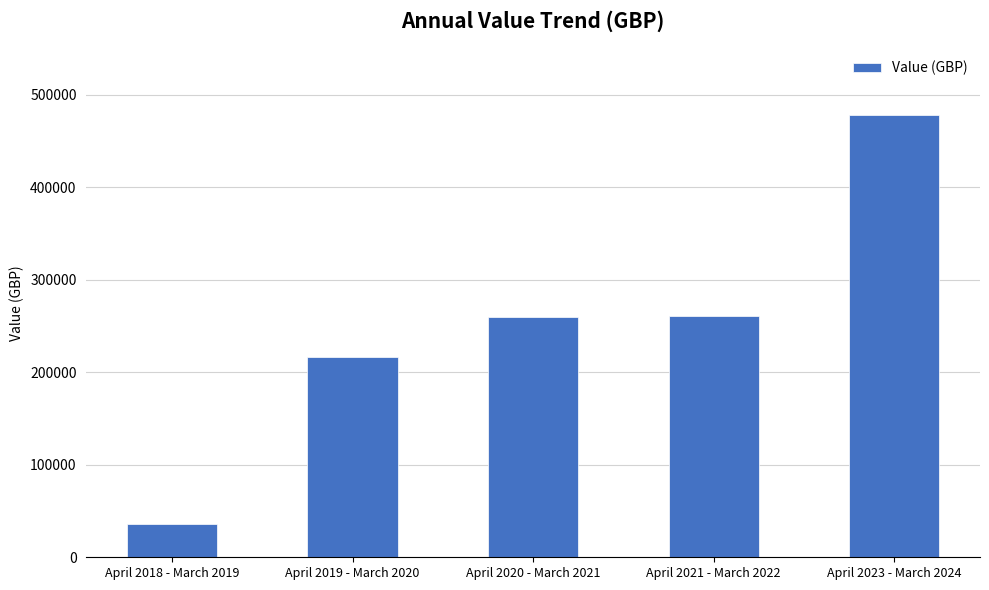

Is it true that the value at April 2023 - March 2024 is 333426.4?

False